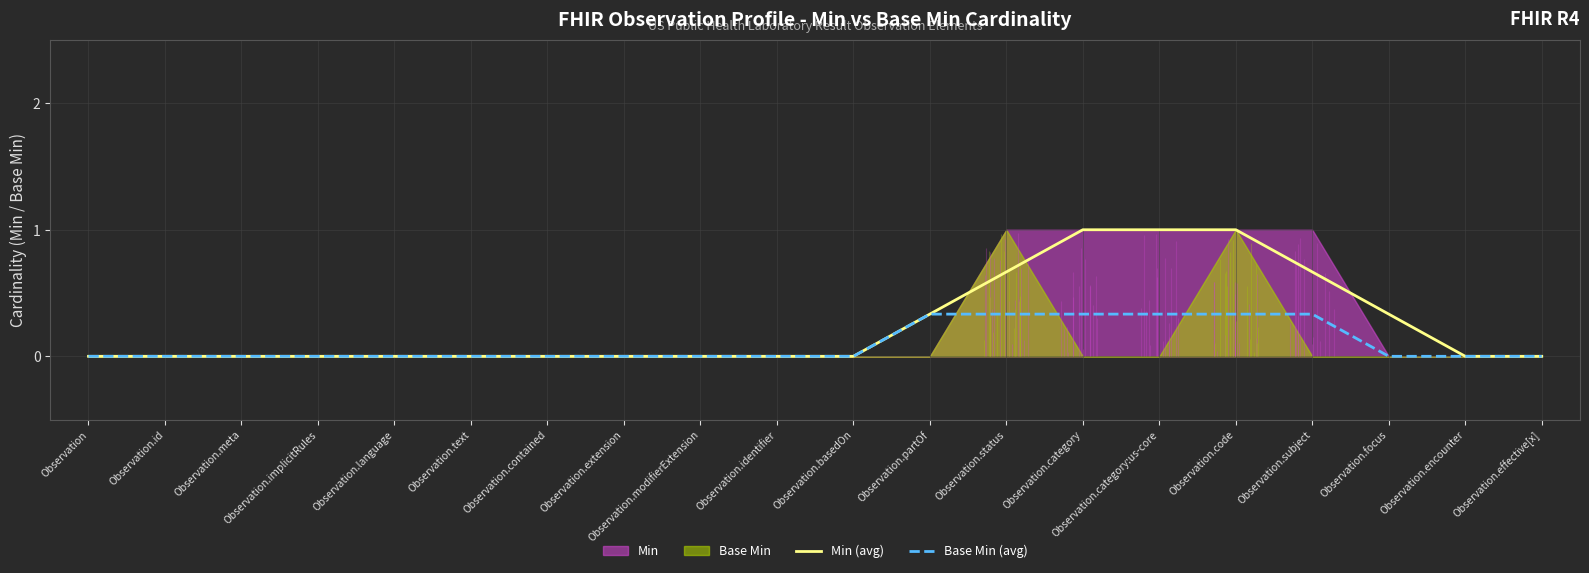

Between Observation.implicitRules and Observation.identifier, which series saw the biggest shift?

Min (avg)